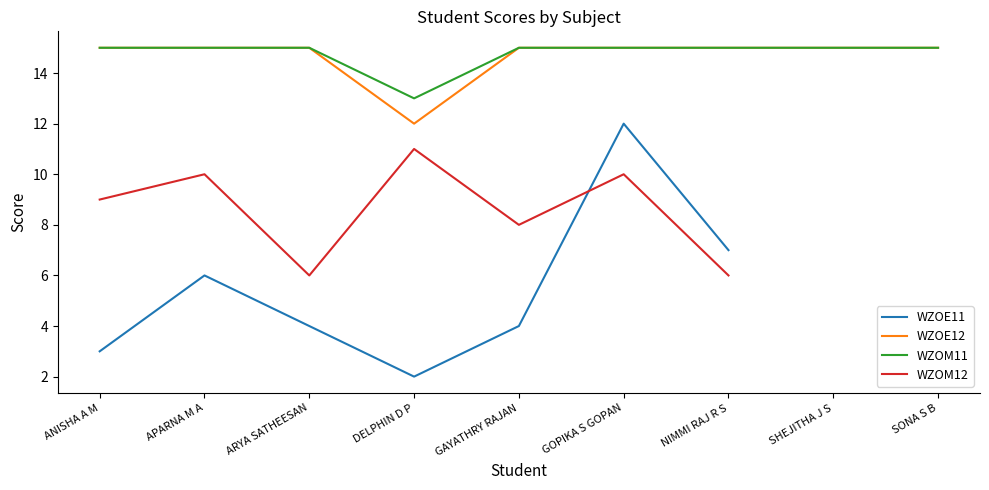

What is the spread (max minus min) of values at GOPIKA S GOPAN?

5.0